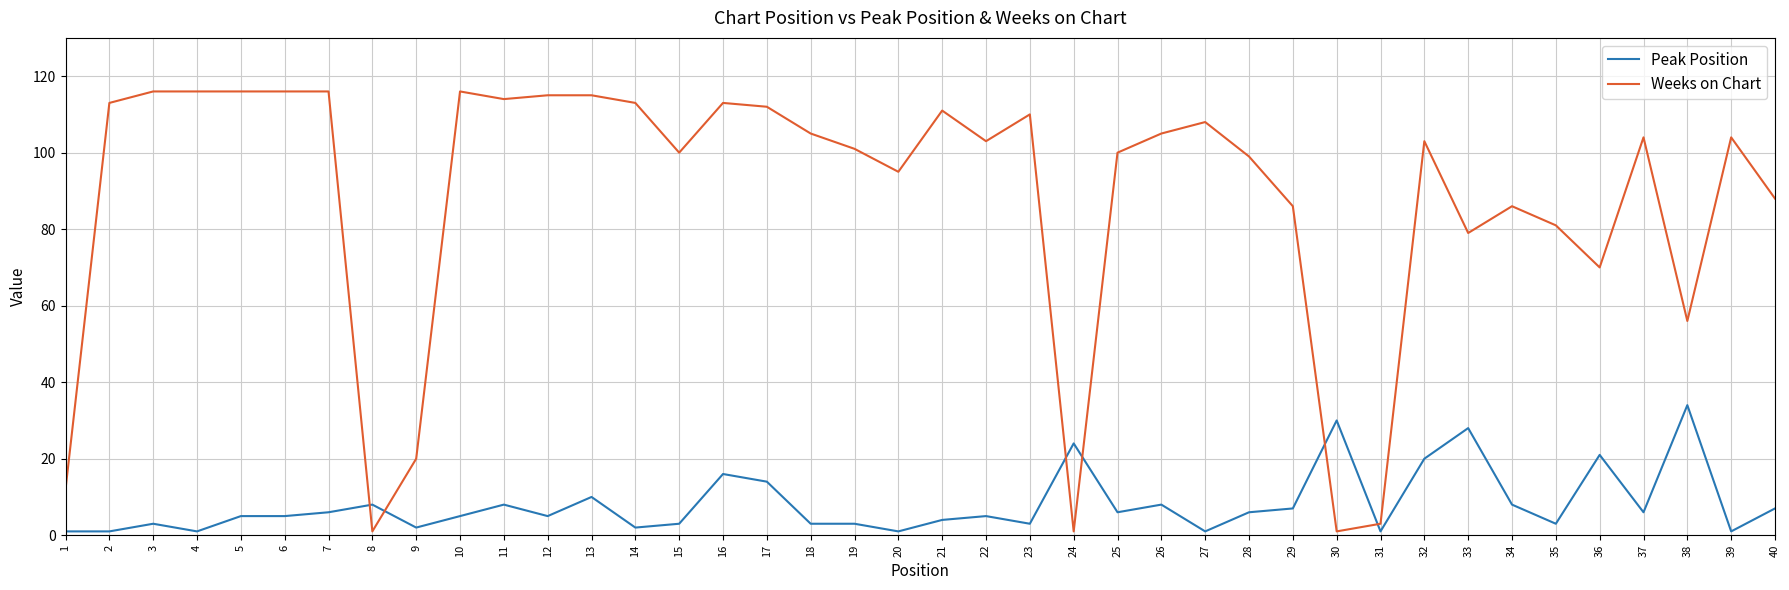

The value of Peak Position at 36 is 21. True or false?

True